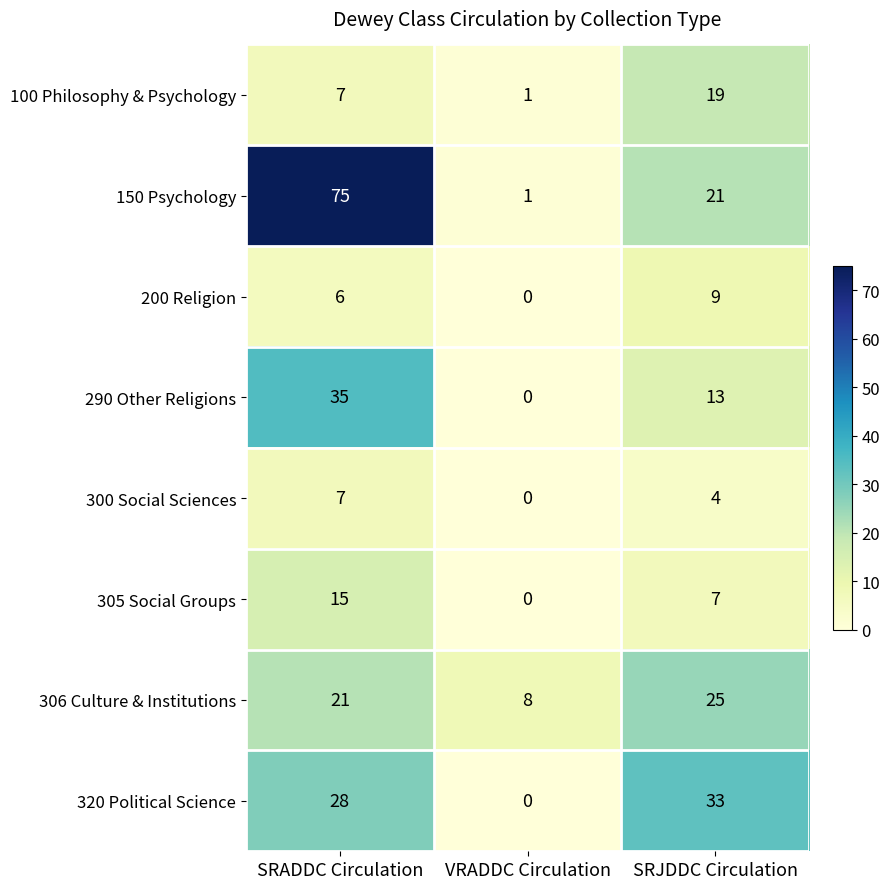

How many data points does each series have?

3